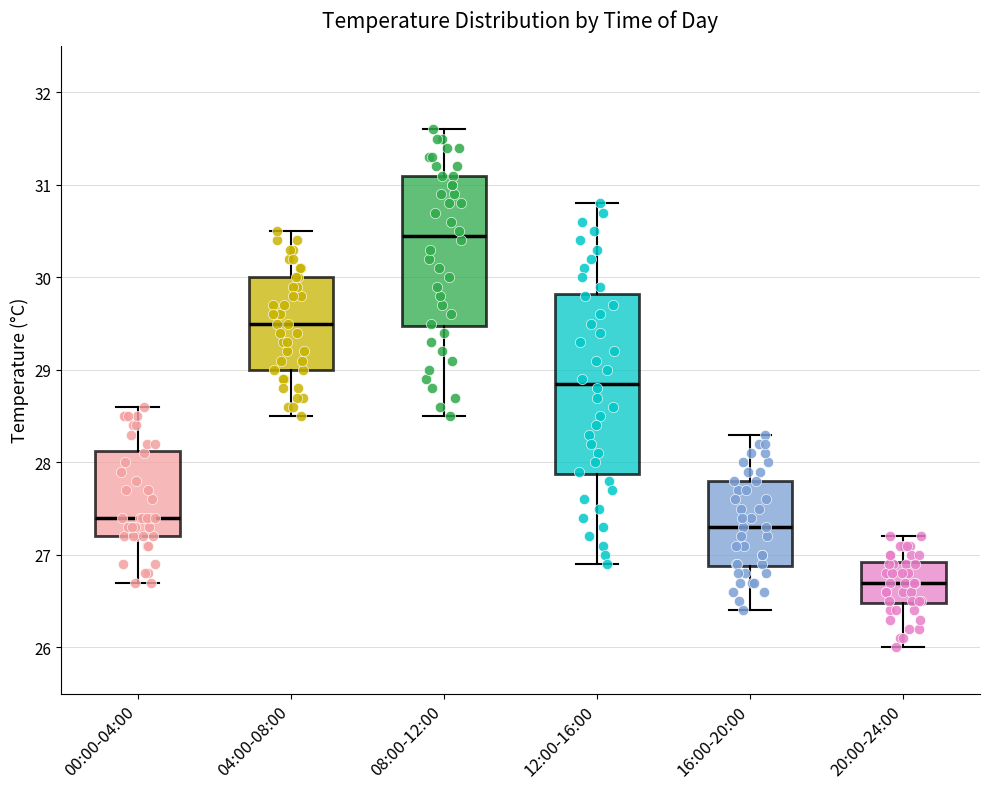

Where is the upper edge of the box for 20:00-24:00 on the y-axis? The values are not printed on the chart, so give them approximately, as read against the axis.

26.9